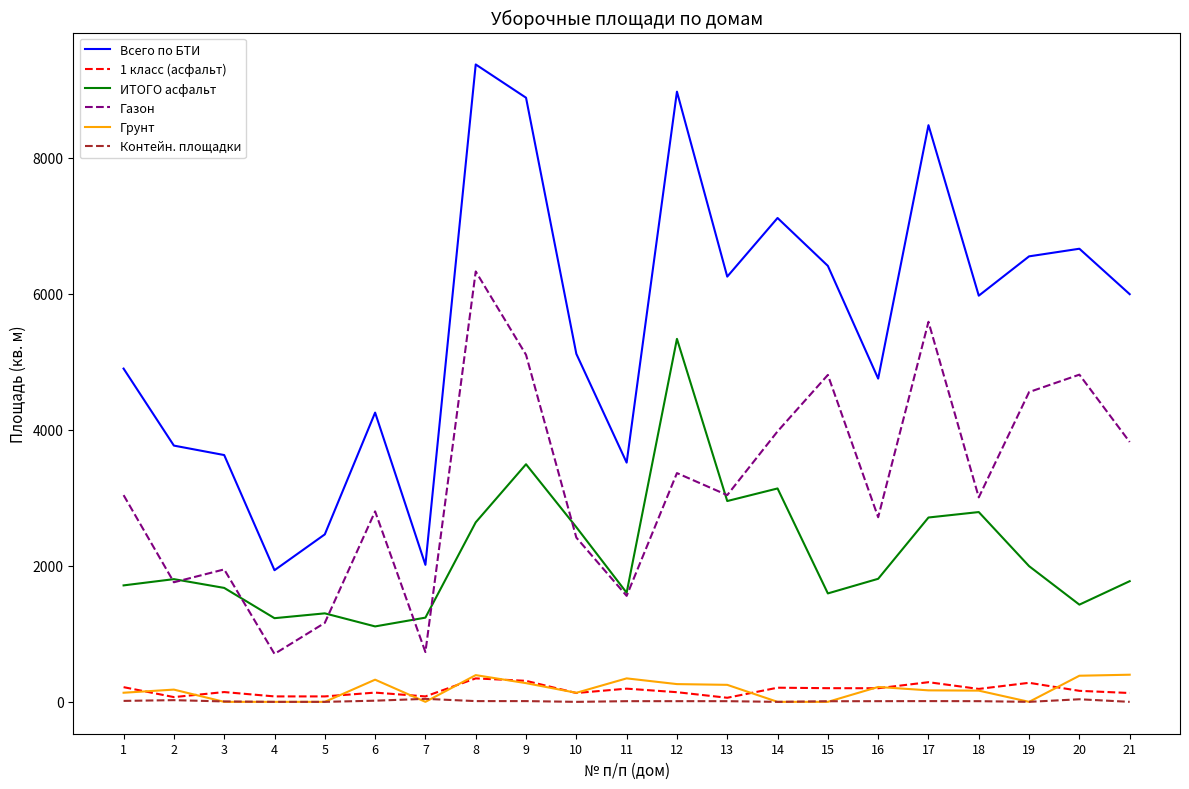

Is the value of Грунт at 2 greater than the value of ИТОГО асфальт at 12?

No